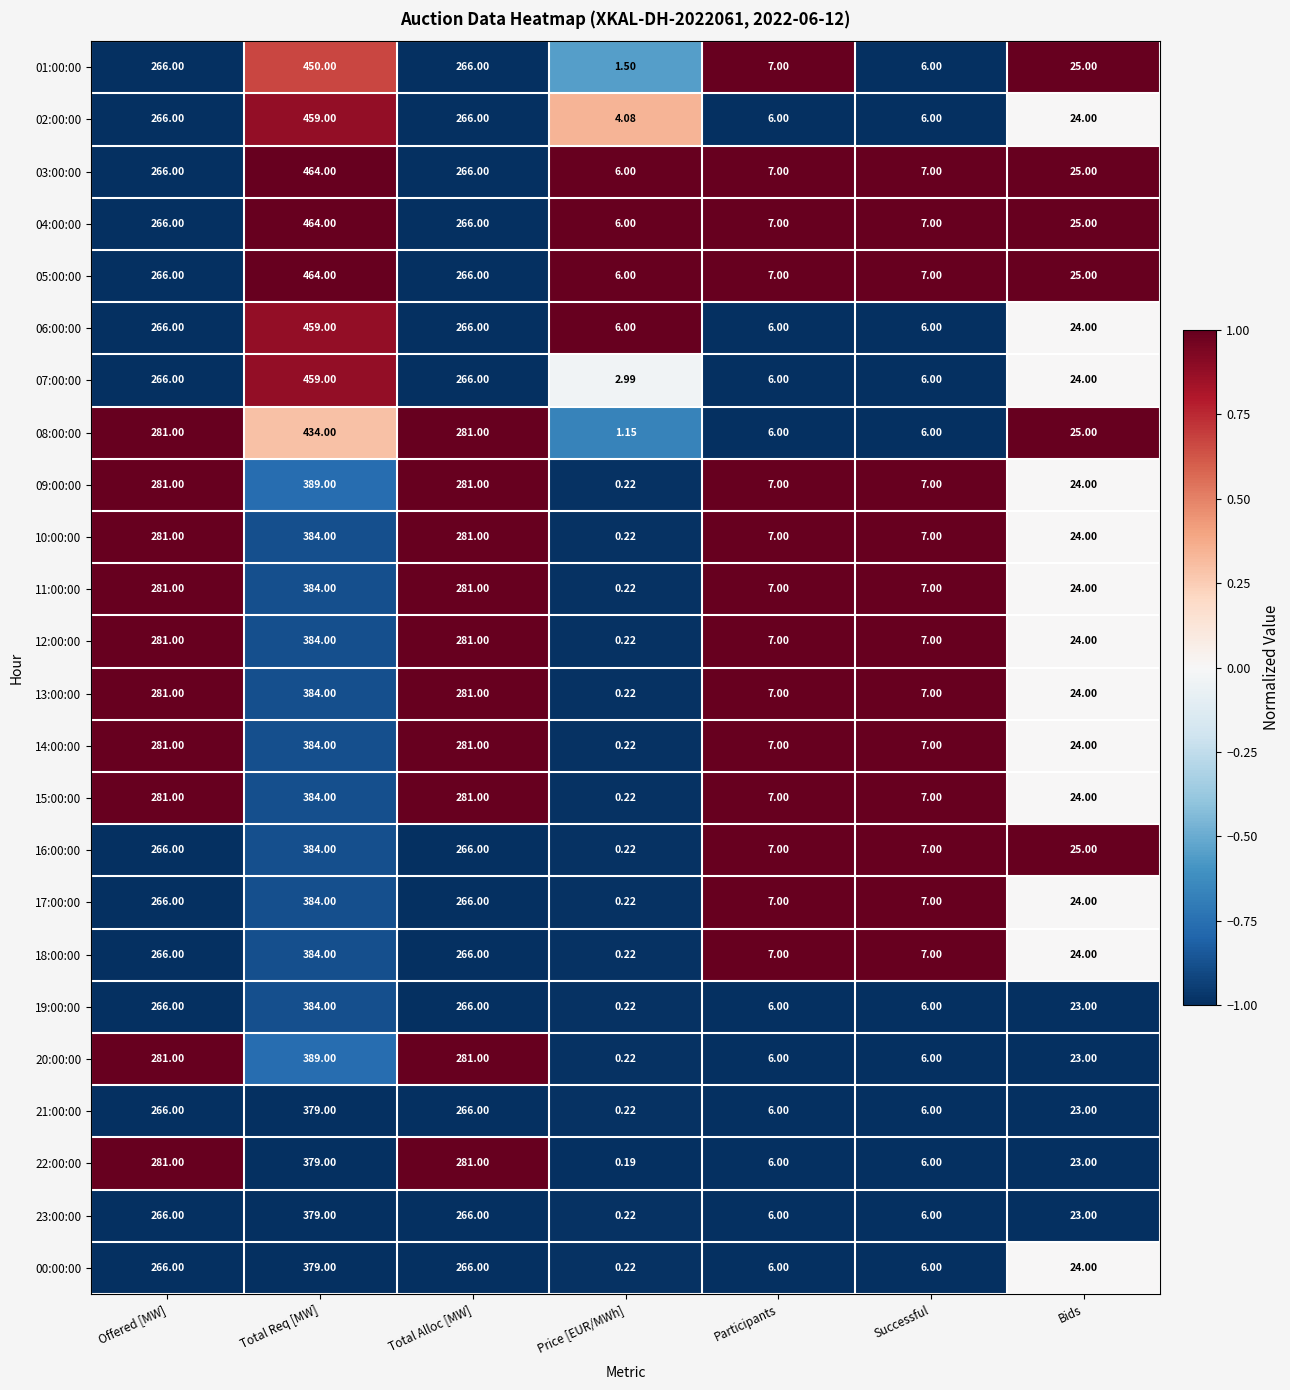

Which category has the lowest value in the 20:00:00 series?

Price [EUR/MWh]